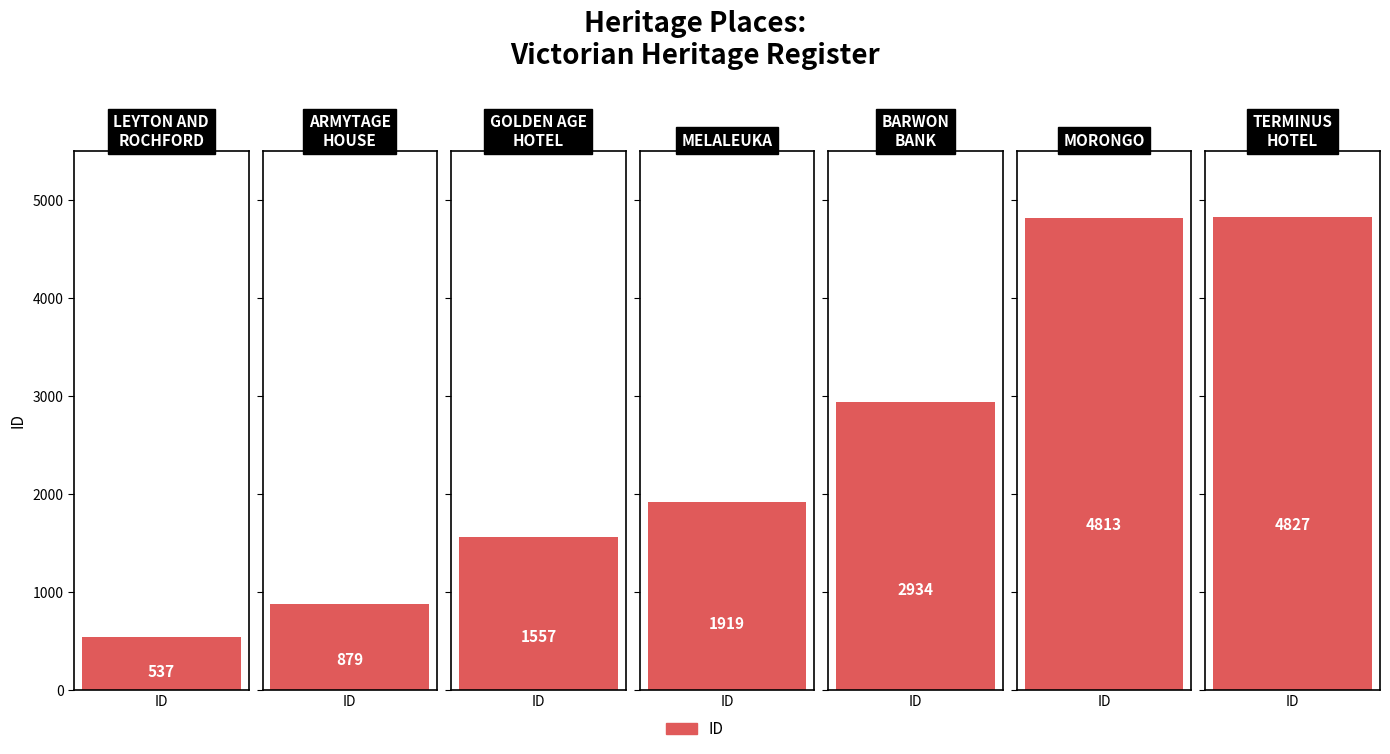

Rank the categories by value from highest to lowest.

TERMINUS
HOTEL, MORONGO, BARWON
BANK, MELALEUKA, GOLDEN AGE
HOTEL, ARMYTAGE
HOUSE, LEYTON AND
ROCHFORD